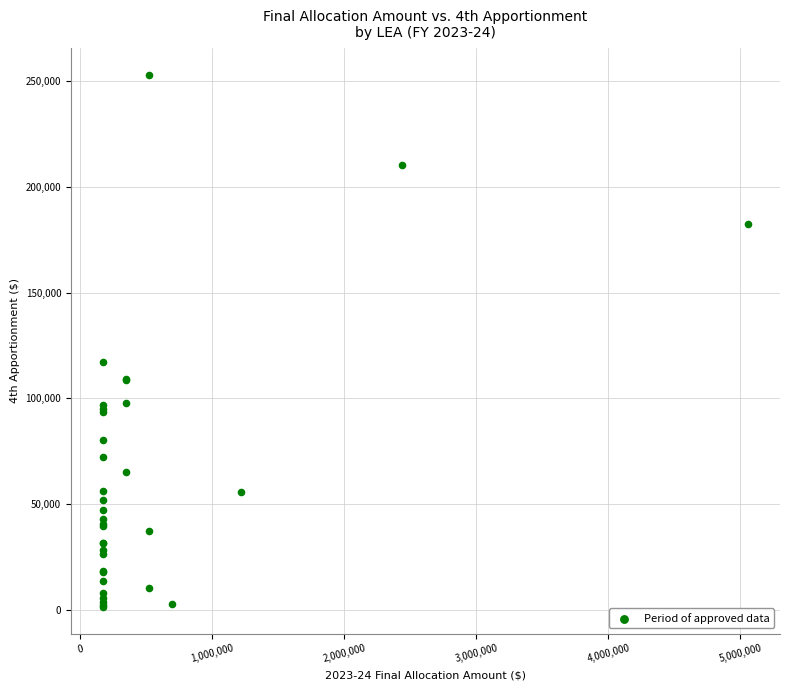

What Y value in the scatter plot is closest to 127148?

116974